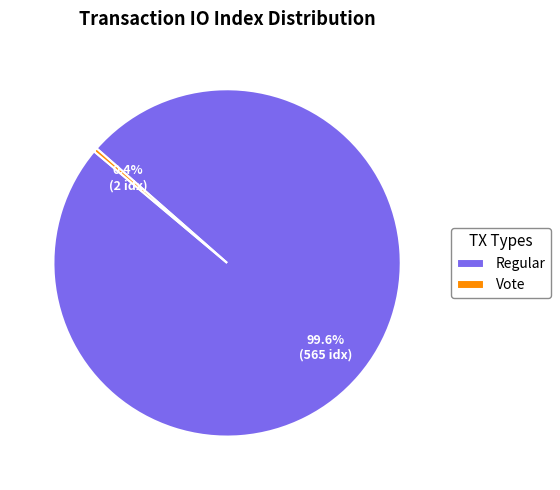

Approximately how many times larger is the value at Regular compared to Vote?

282.5